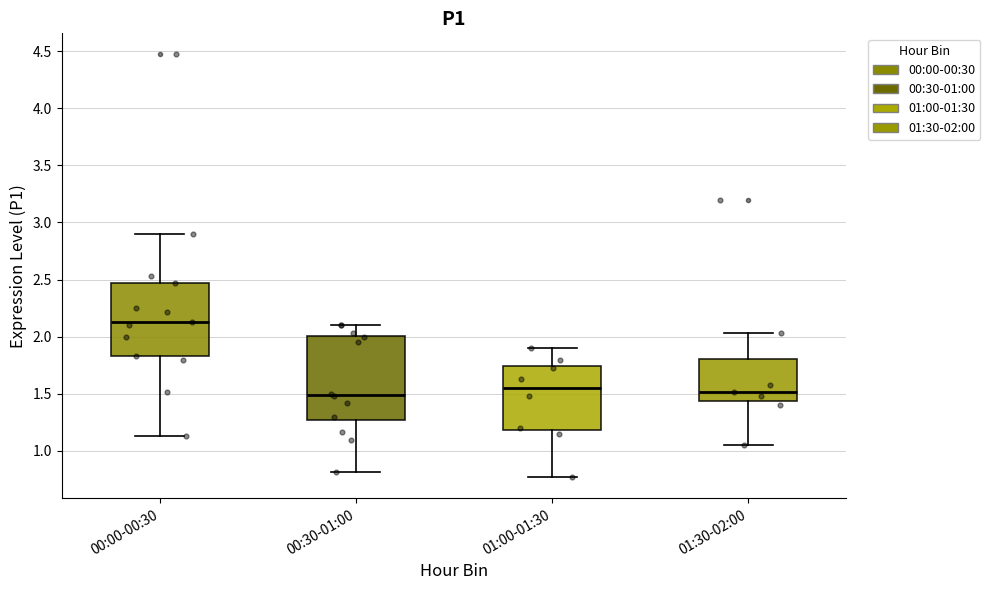

Which box's median line is the highest?

00:00-00:30